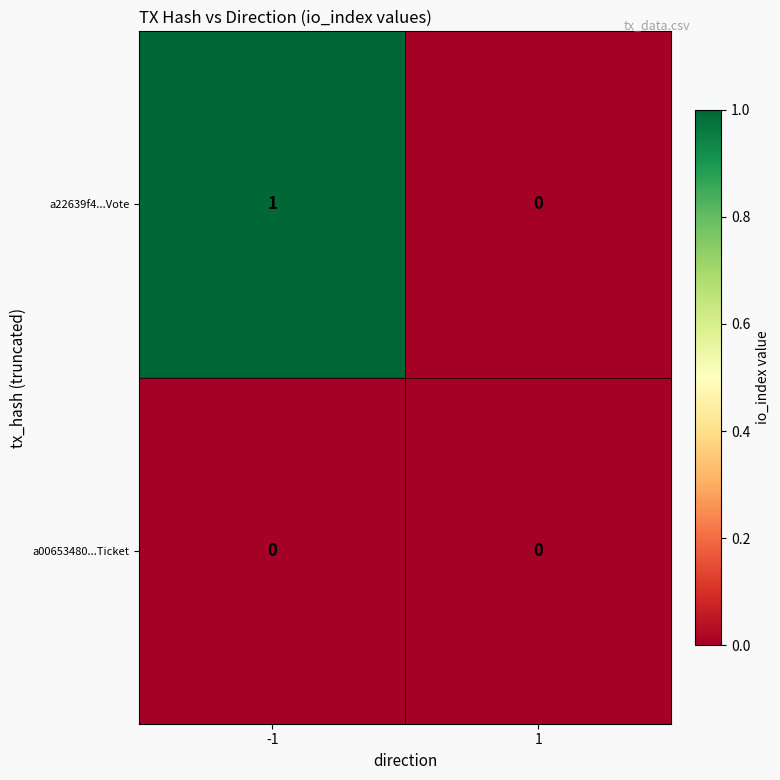

Which series changed the most between -1 and 1?

a22639f4...Vote